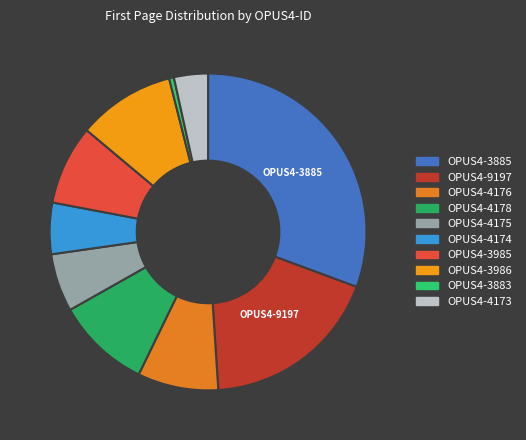

What percentage is the OPUS4-4173 slice, to the nearest percent?

3%